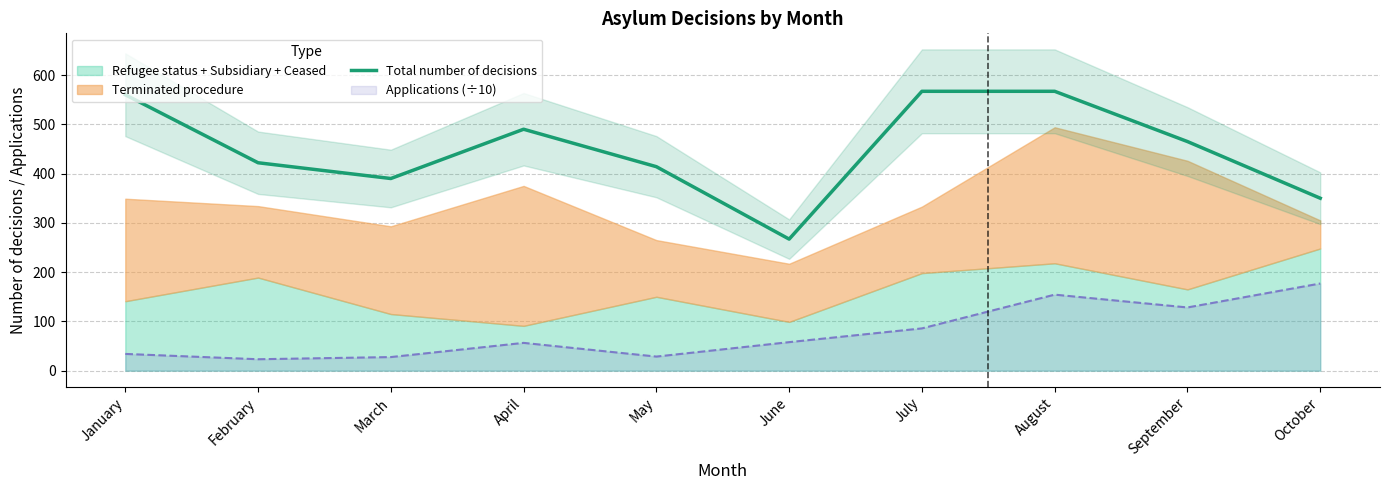

What is the difference between the values at June and September?

198